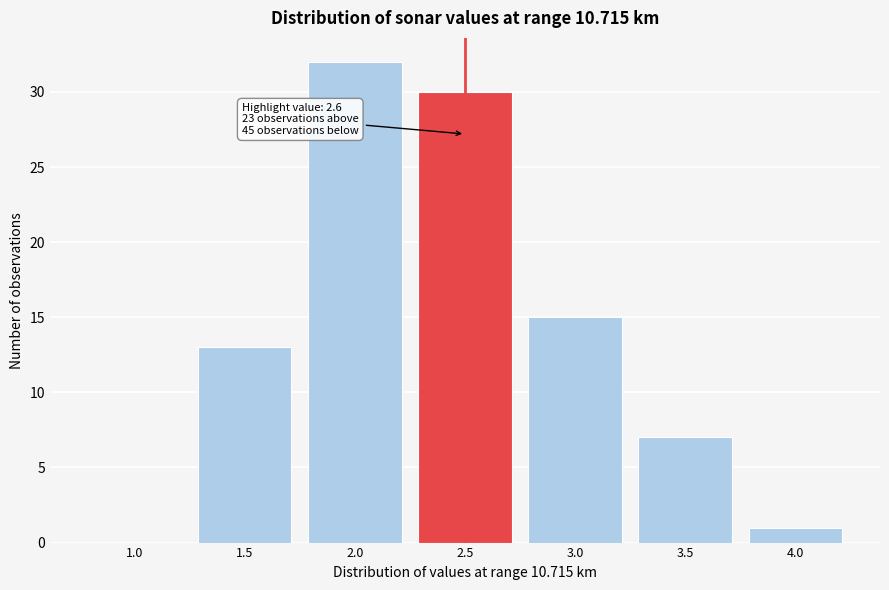

Reading right to left, extract all data points from this chart.

4.0=1	3.5=7	3.0=15	2.5=30	2.0=32	1.5=13	1.0=0